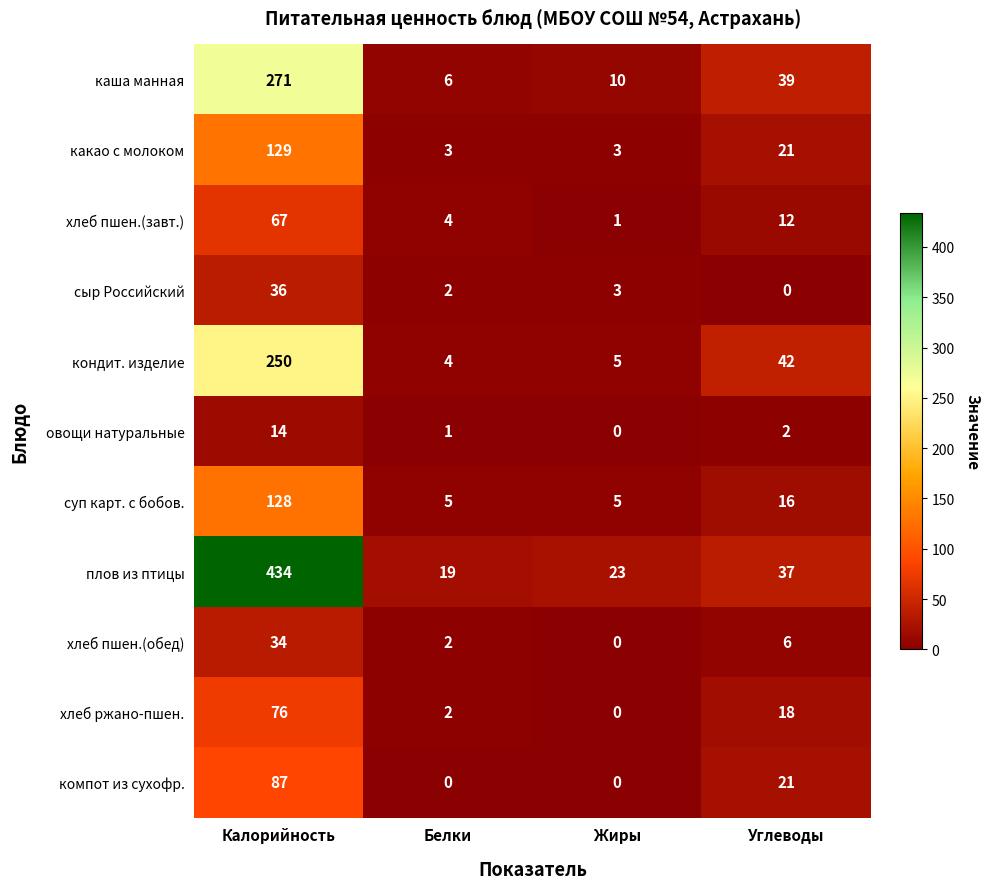

What is the average value of the кондит. изделие series?

75